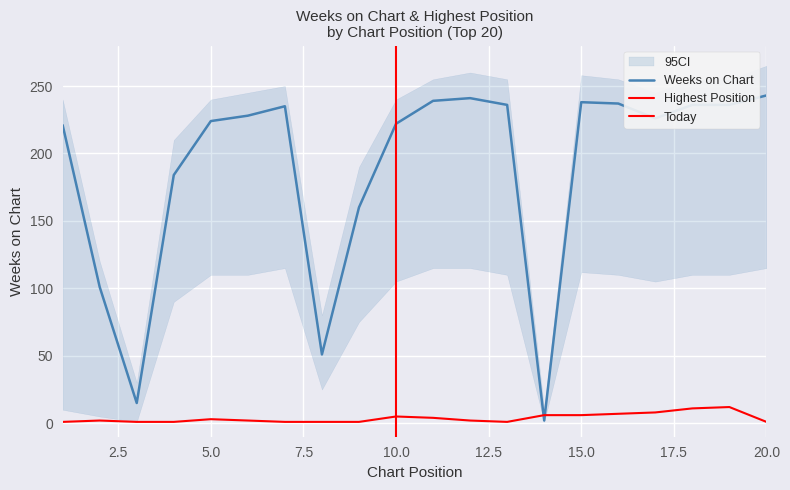

Between 19 and 20, which is larger?

20